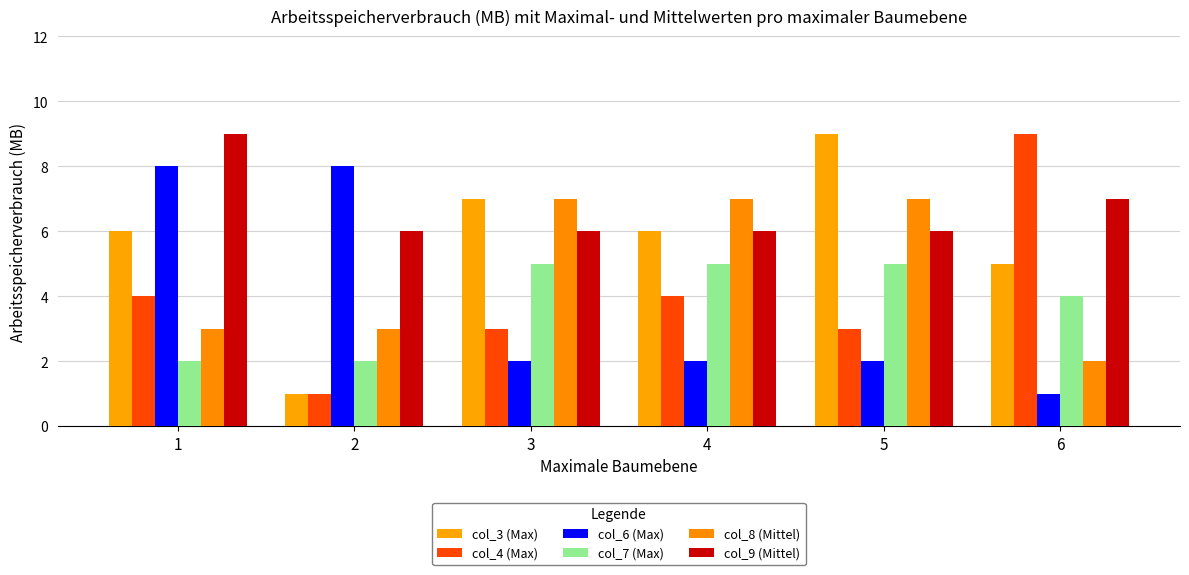

Is it true that col_8 (Mittel) equals 1 at 2?

False